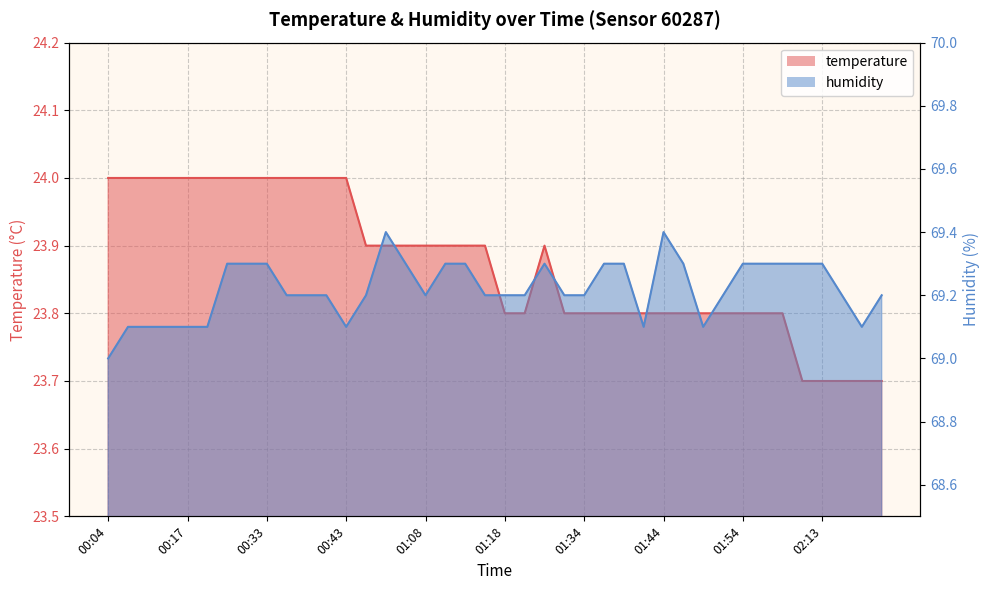

True or false: temperature and humidity intersect in this chart.

False